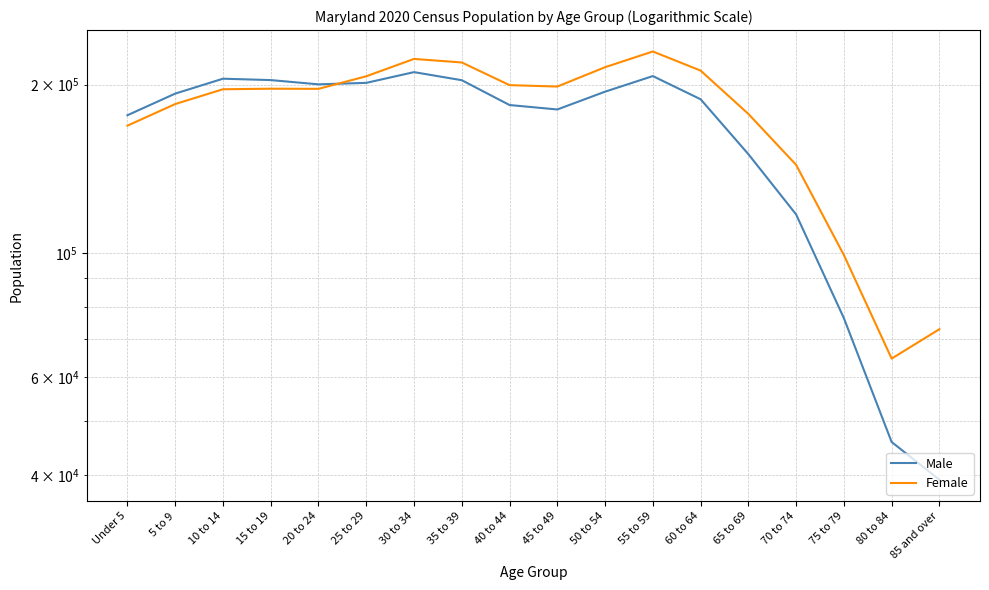

What is the difference between the second highest and minimum values in the Female series?

157577